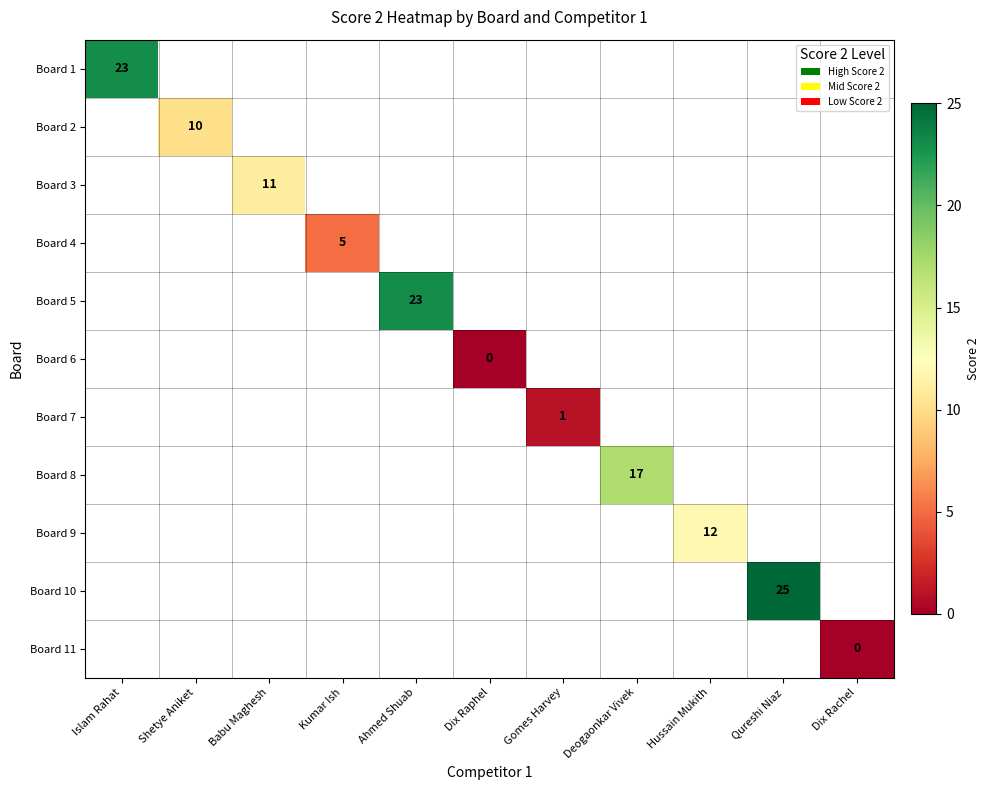

True or false: Board 10 has a value of 25 at Qureshi Niaz.

True